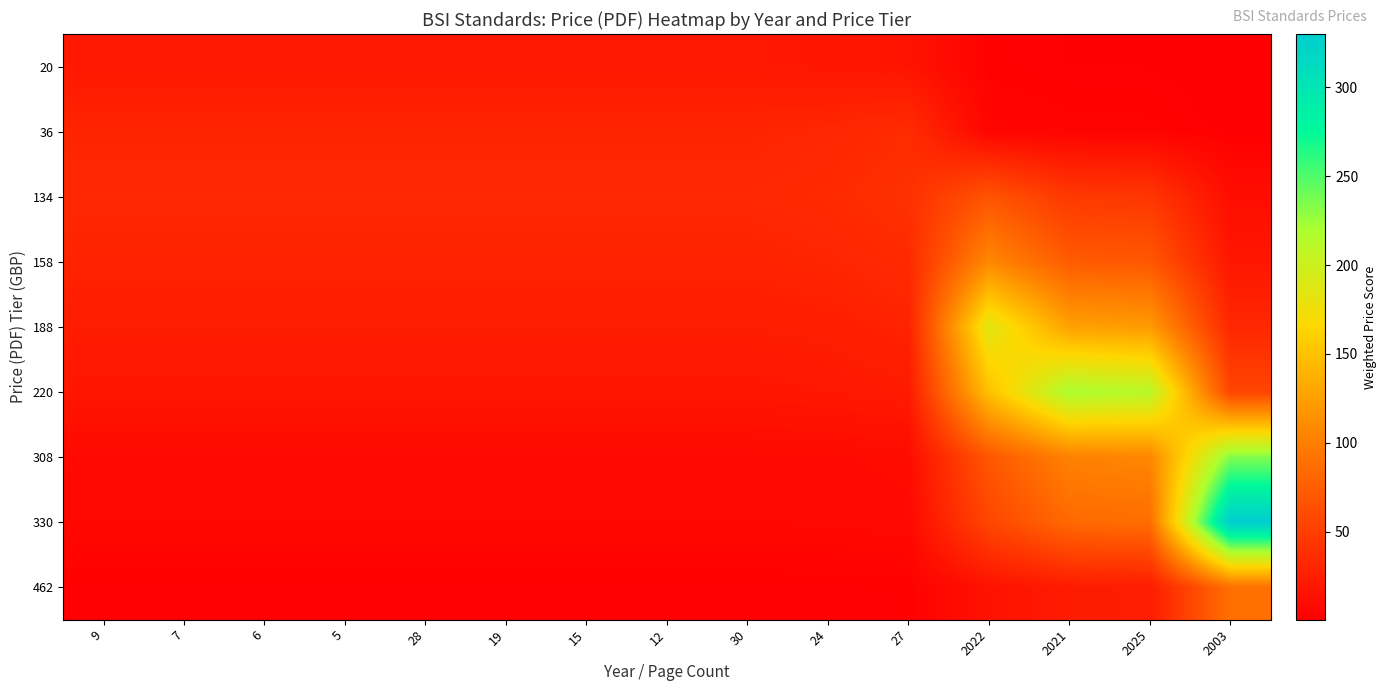

How many categories are shown in the chart?

15